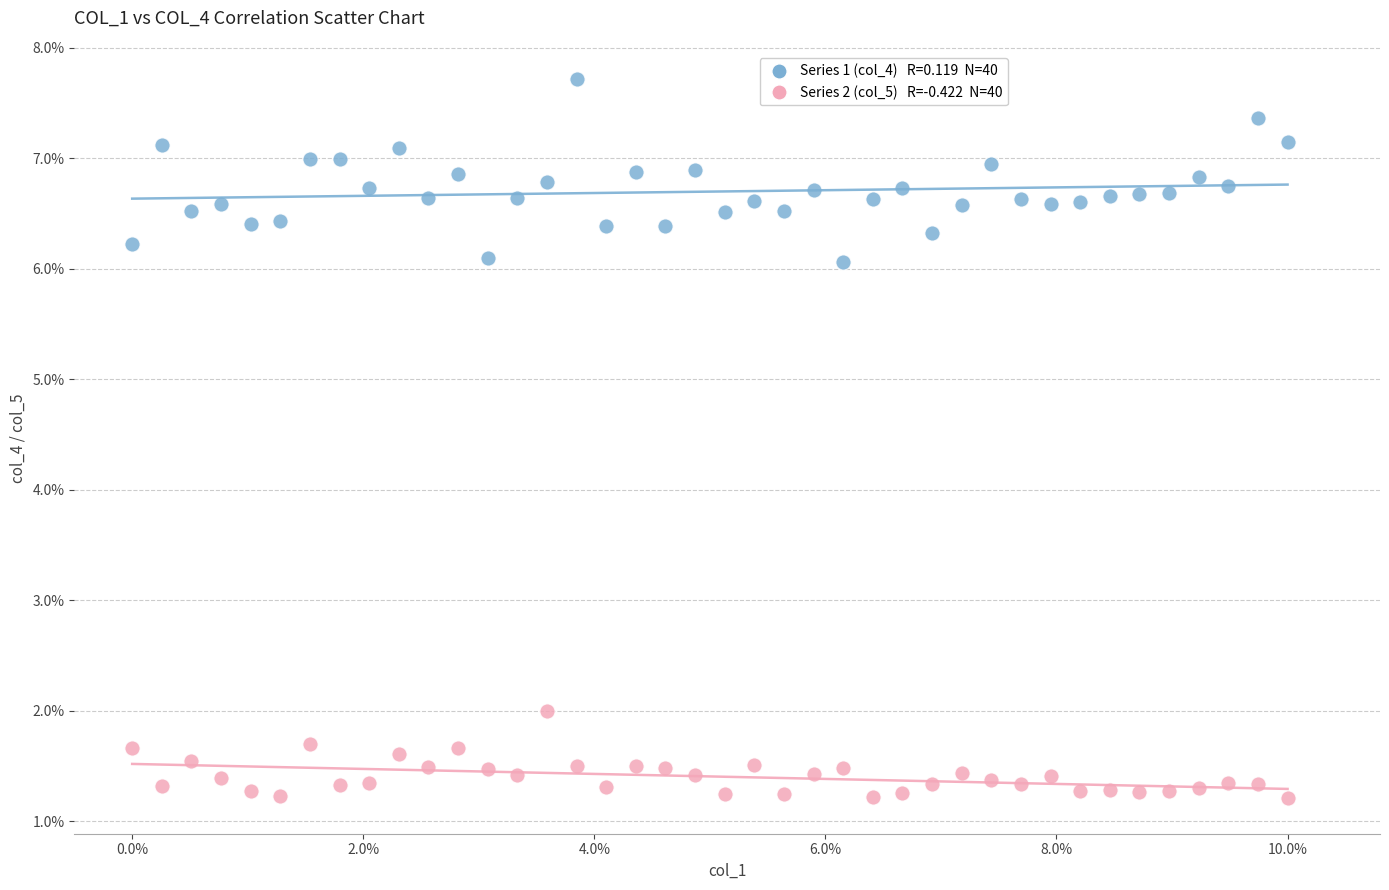

Across all data points, what is the range of X values (max minus min)?

10.0